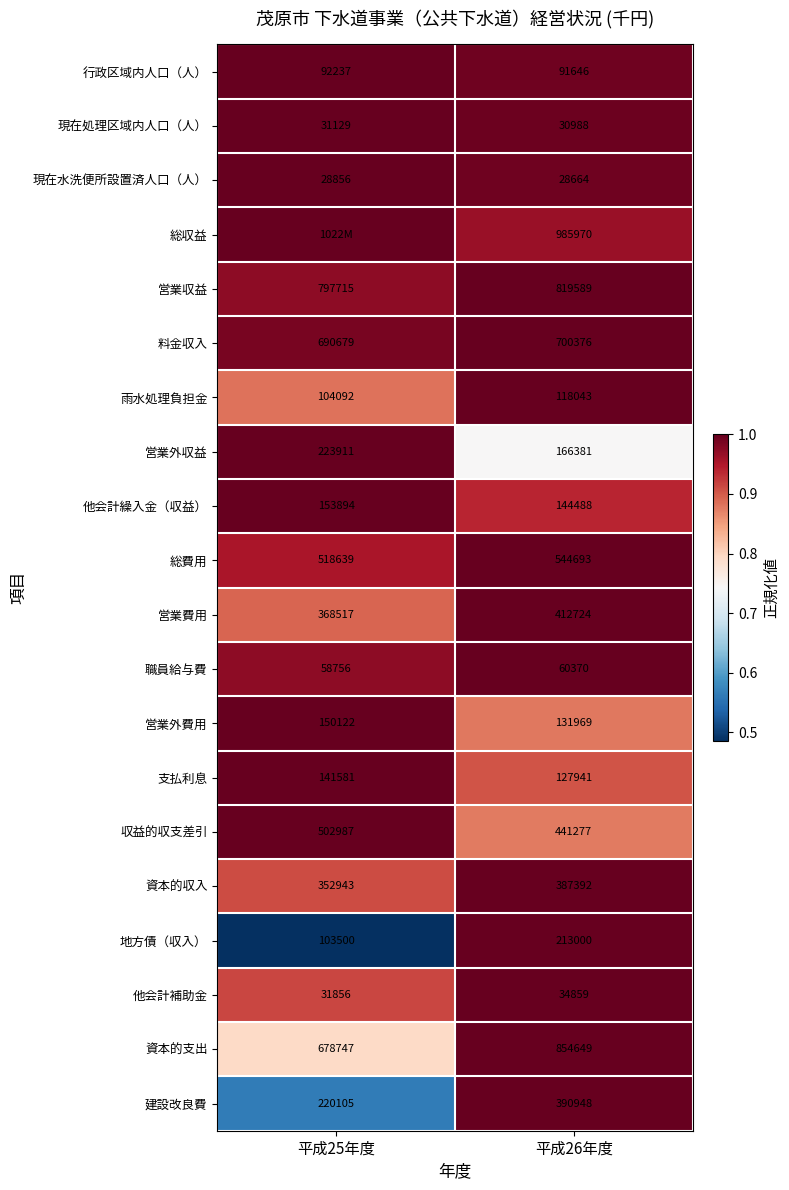

Which category has the lowest value in the 営業費用 series?

平成25年度